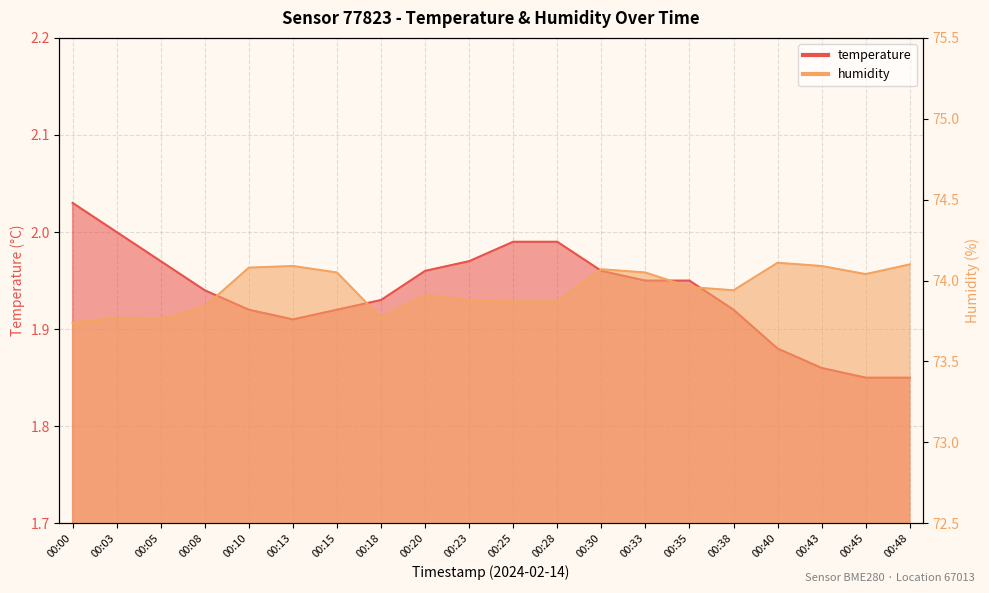

List the series in order of their peak value, highest first.

humidity, temperature